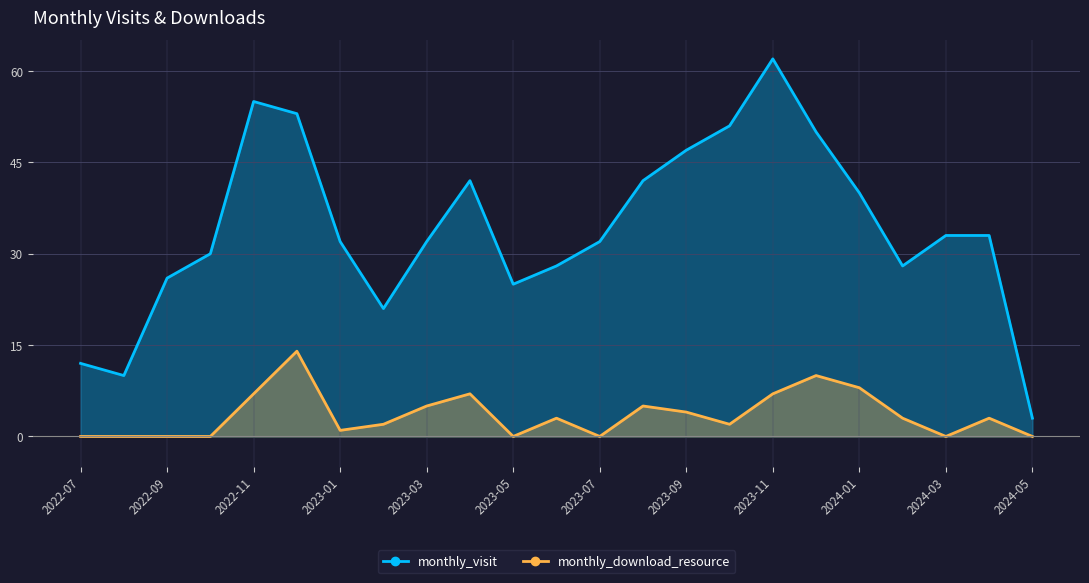

Rank the series by their average value, from highest to lowest.

monthly_visit, monthly_download_resource